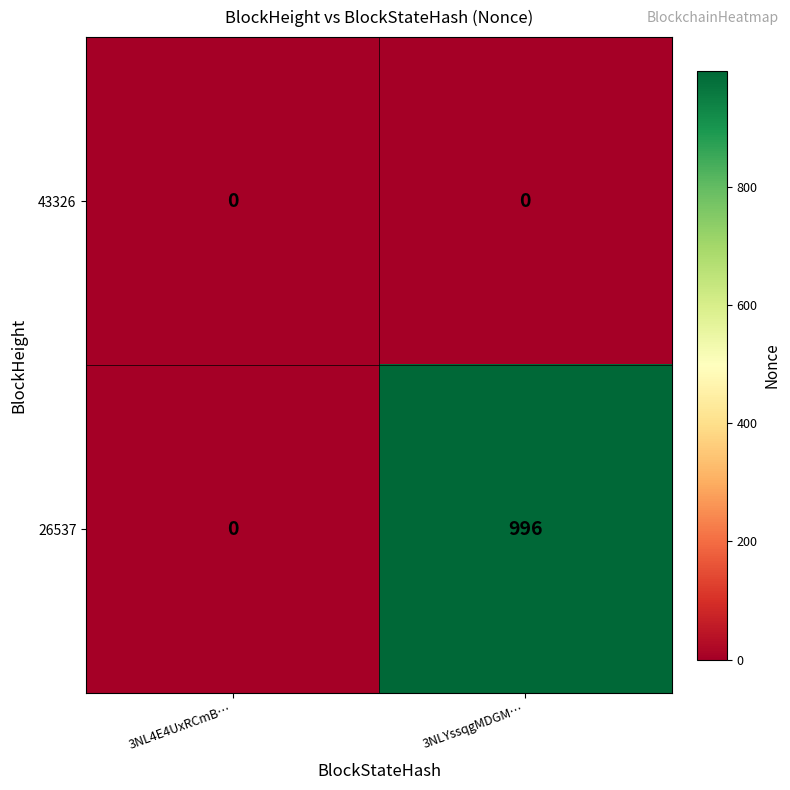

The 43326 series shows 0 at 3NLYssqgMDGM…. True or false?

True